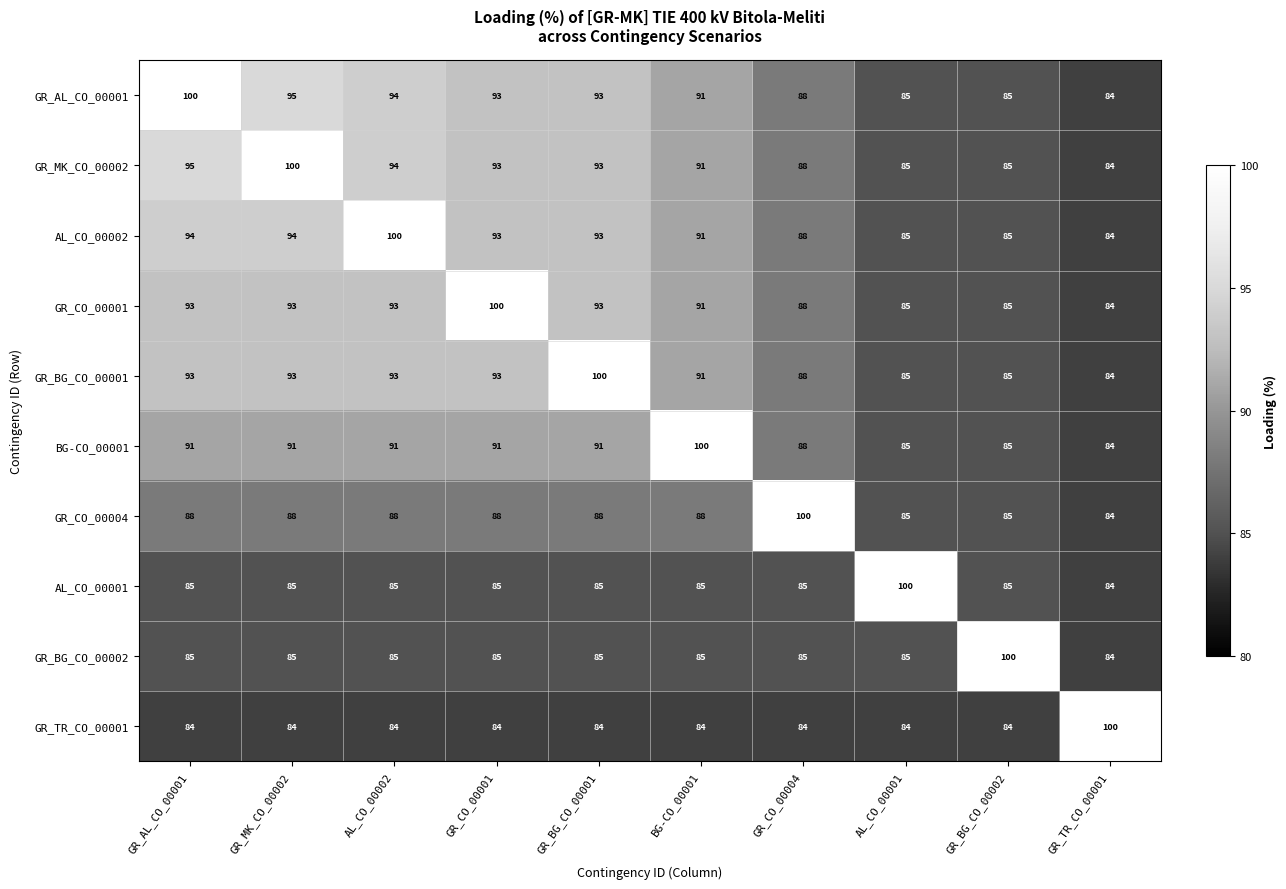

The GR_AL_CO_00001 series shows 38 at GR_TR_CO_00001. True or false?

False